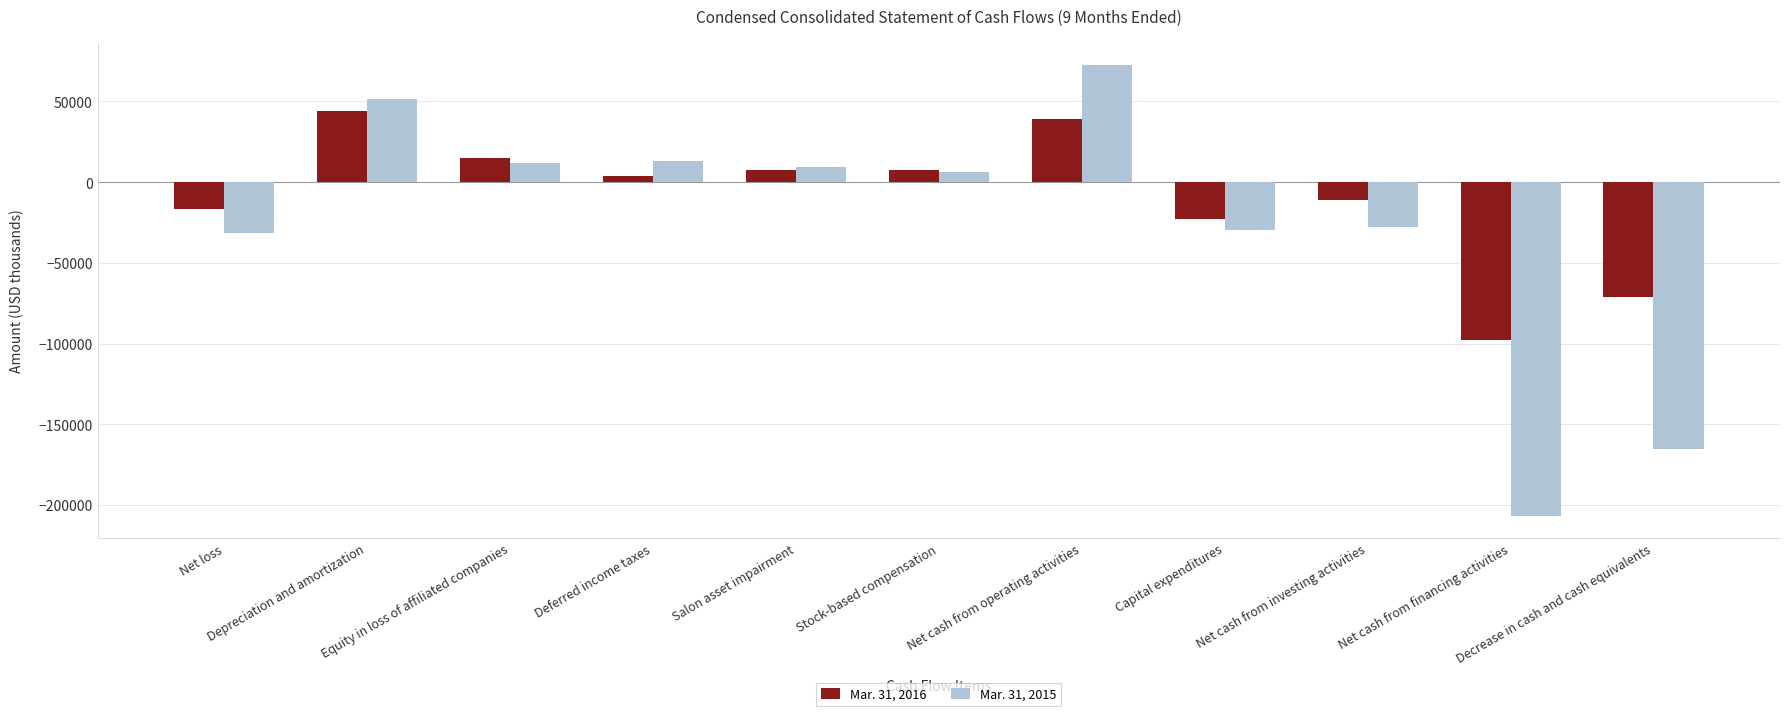

What is the smallest value displayed?

-206639